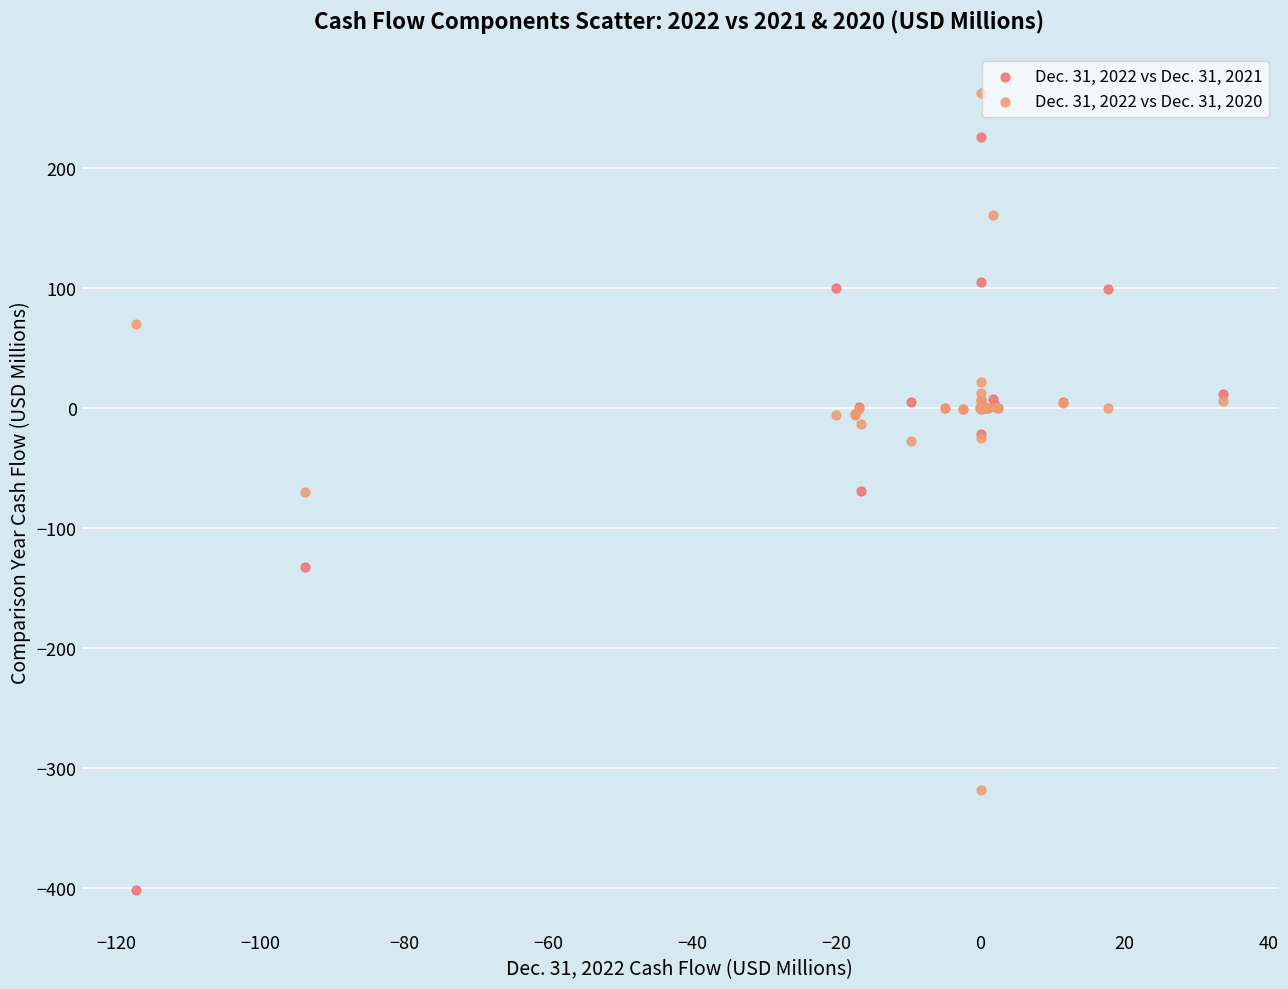

What is the X range (max minus min) for the scatter plot?

151.0